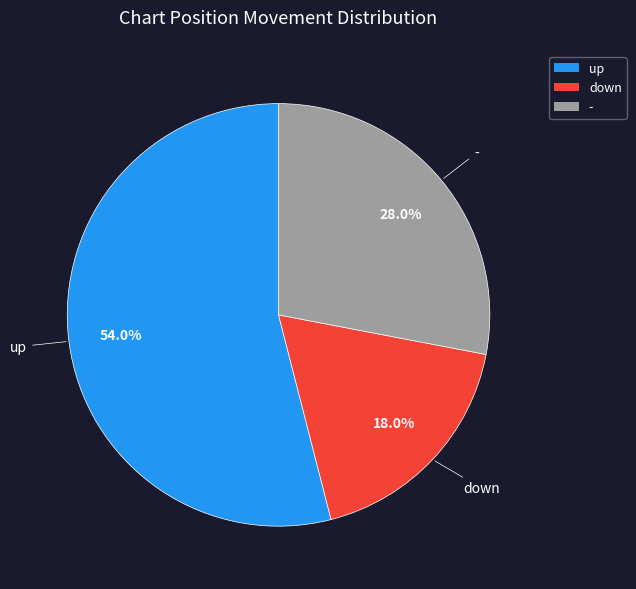

How many segments does this pie chart have?

3